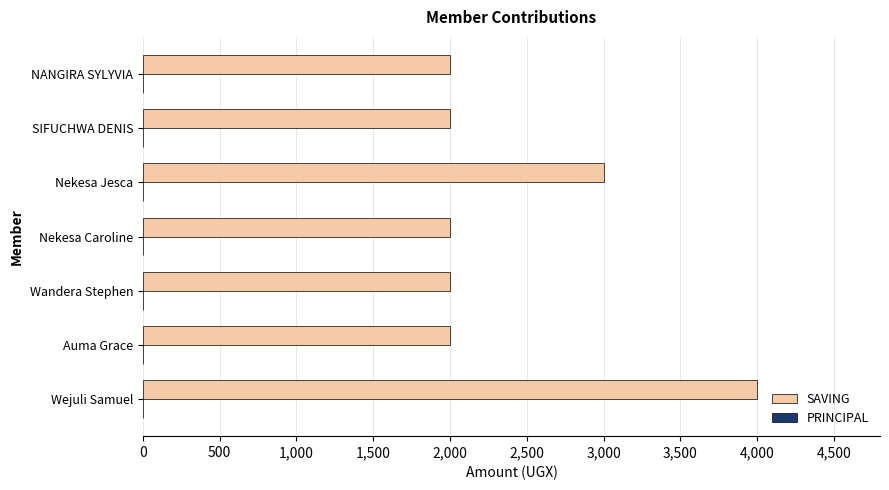

Reading bottom to top, list all the values displayed in this chart.

4000	2000	2000	2000	3000	2000	2000